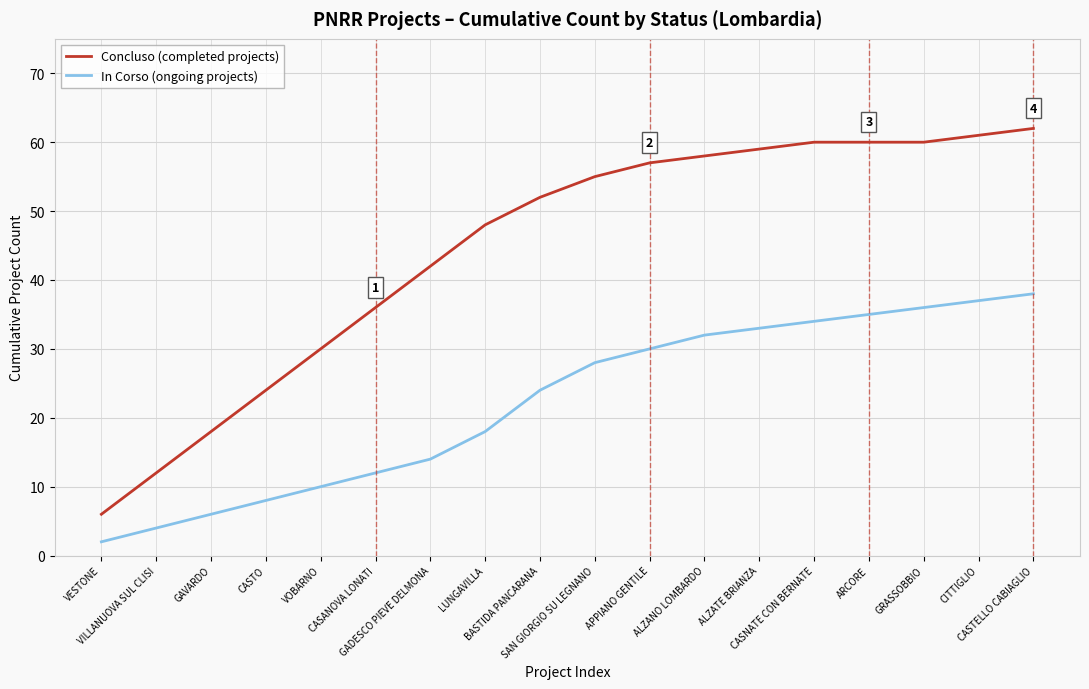

Rank the series by their maximum value, from highest to lowest.

Concluso (completed projects), In Corso (ongoing projects)